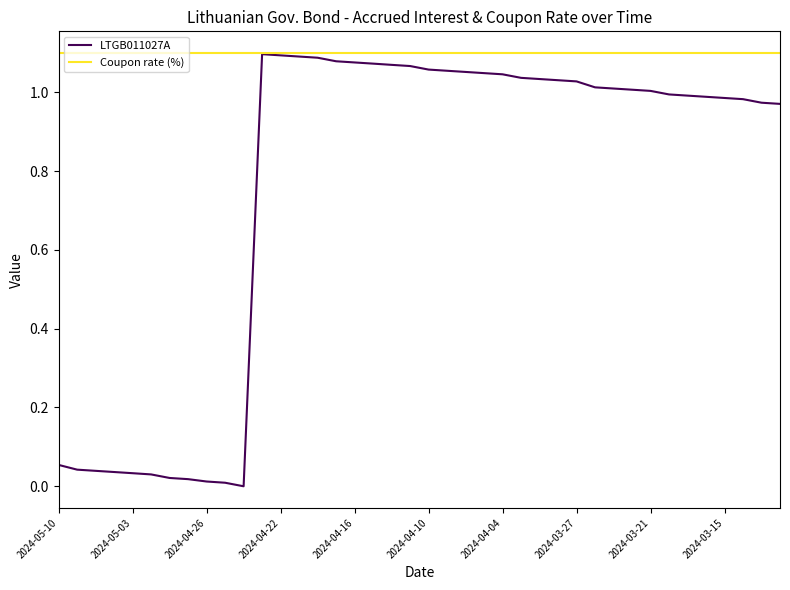

List the series in order of their overall mean, lowest first.

LTGB011027A, Coupon rate (%)